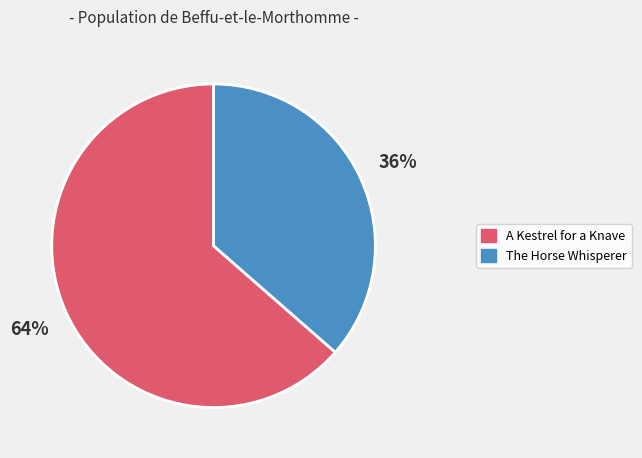

How many segments does this pie chart have?

2